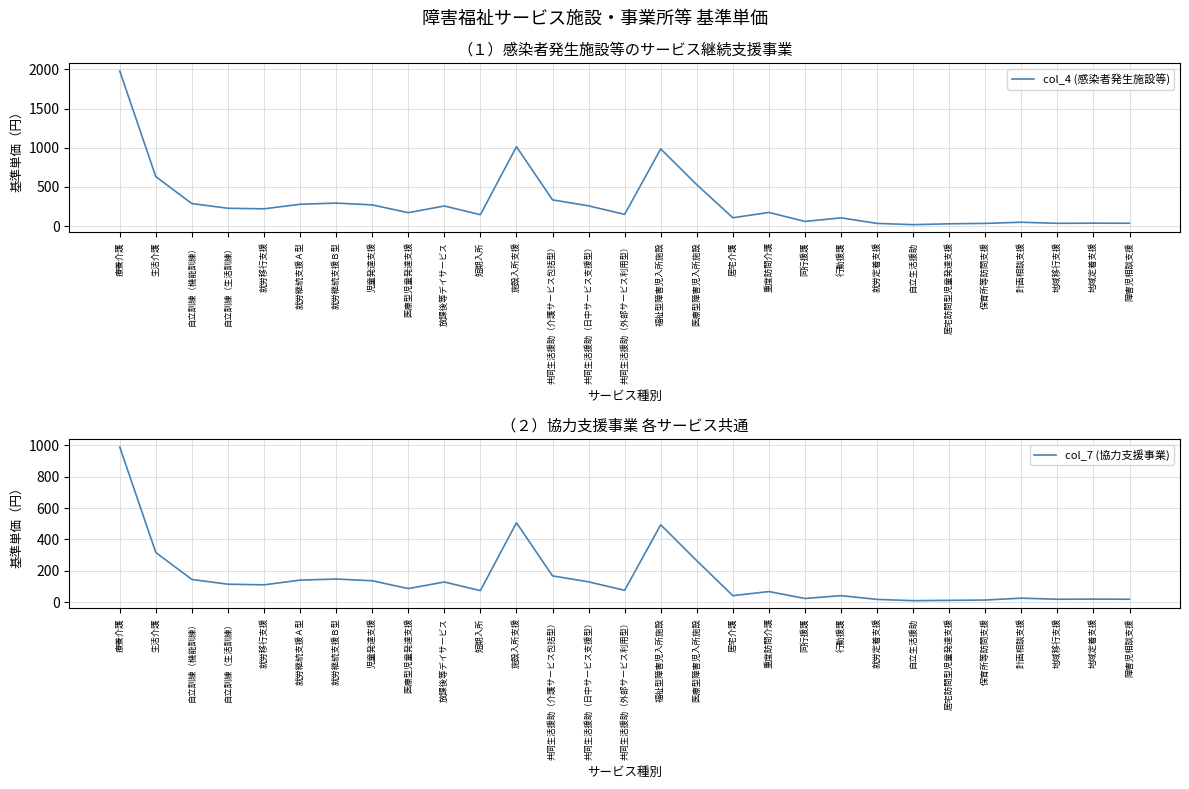

Which category has the lowest value across all series?

自立生活援助